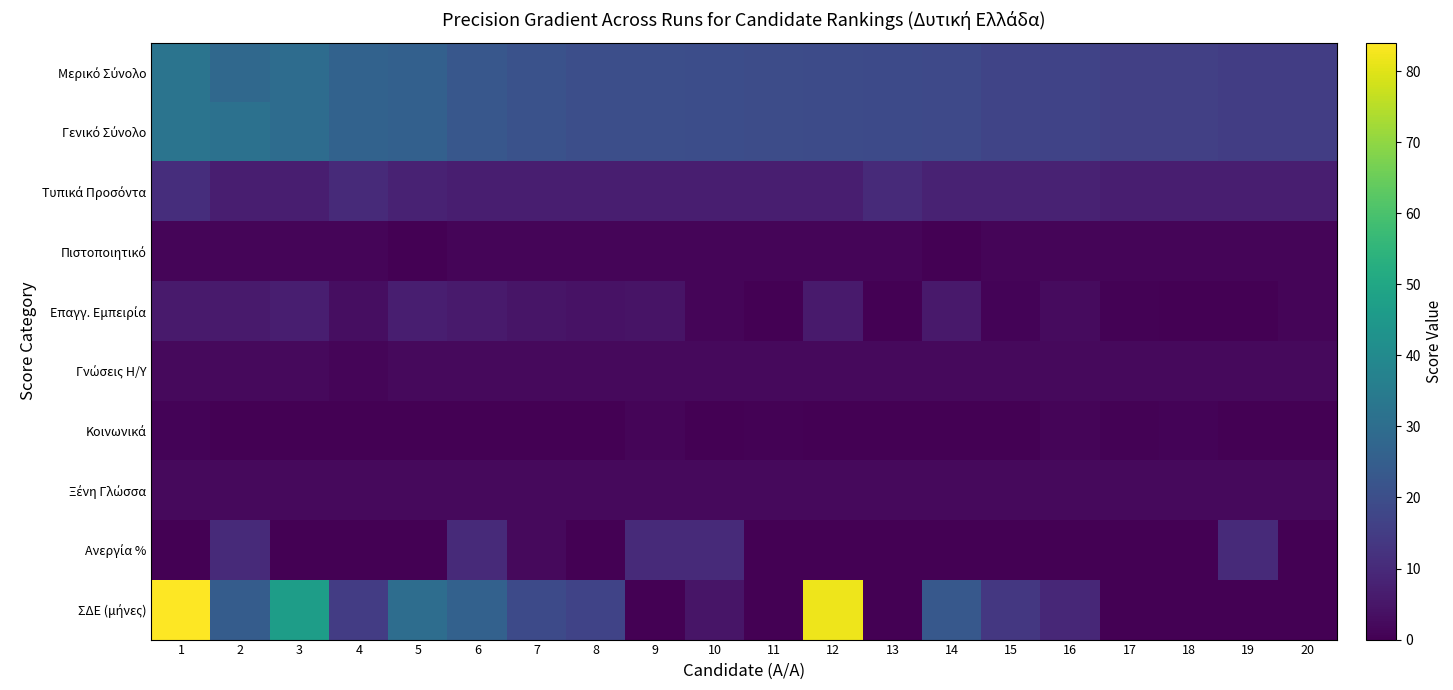

What is the total value across all series at 17?

44.6